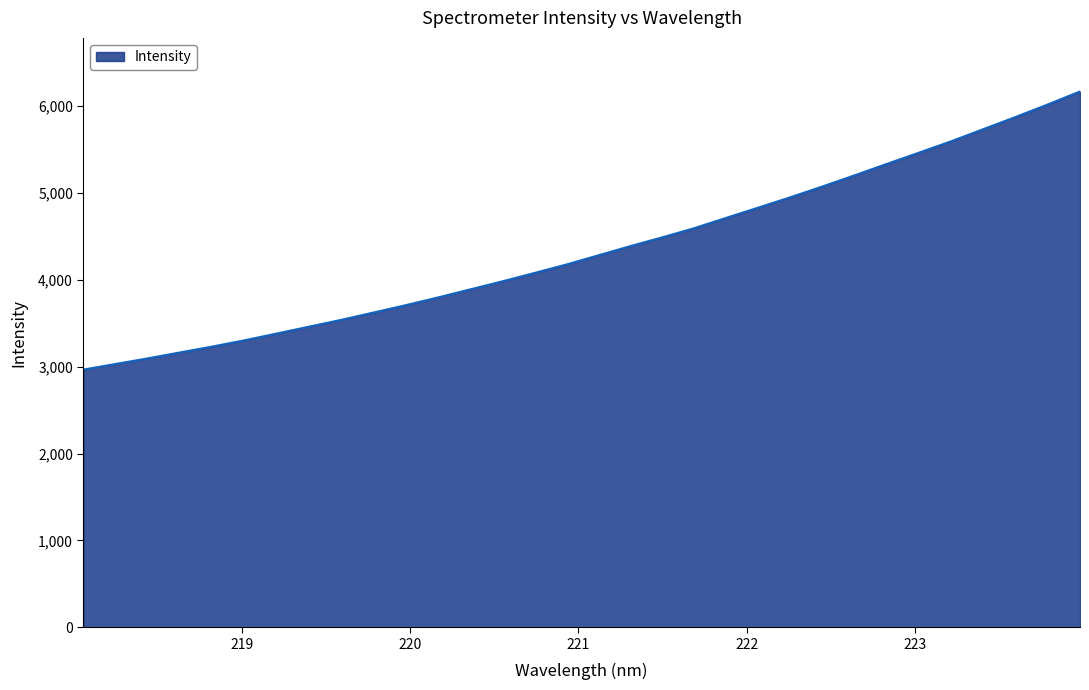

What is the difference between the second highest and second lowest values?

2989.5